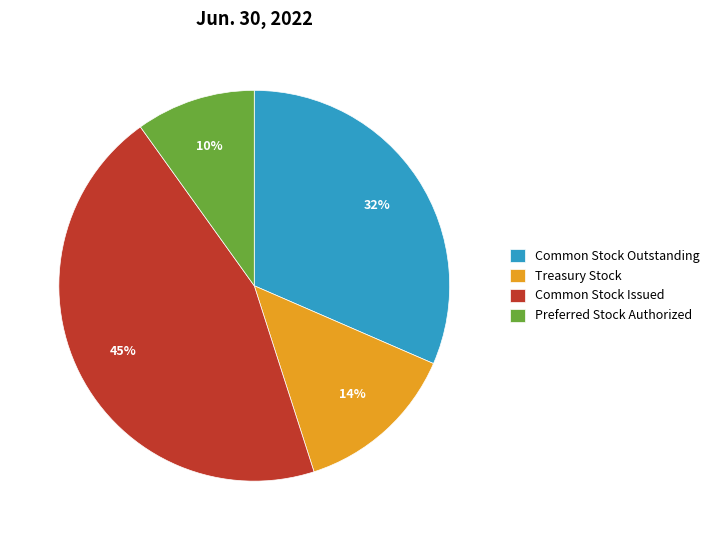

Is the sum of Preferred Stock Authorized and Treasury Stock greater than half?

No